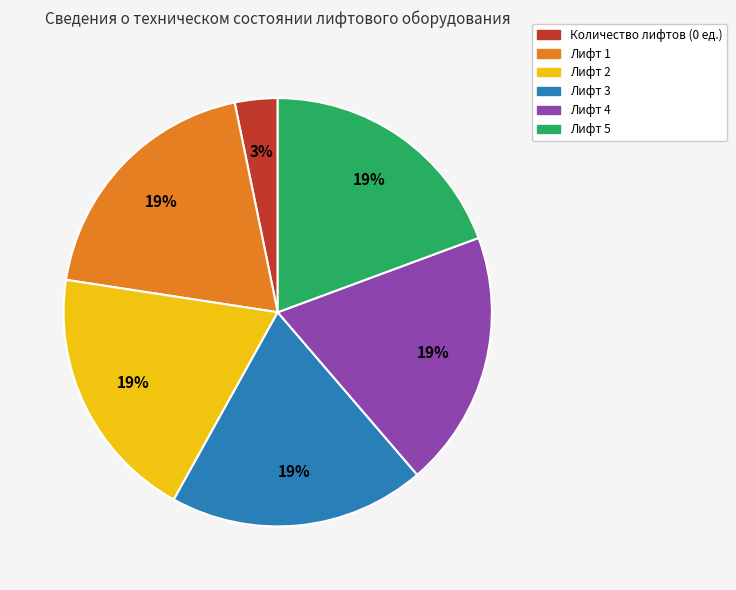

Which slice is the smallest?

Количество лифтов (0 ед.)